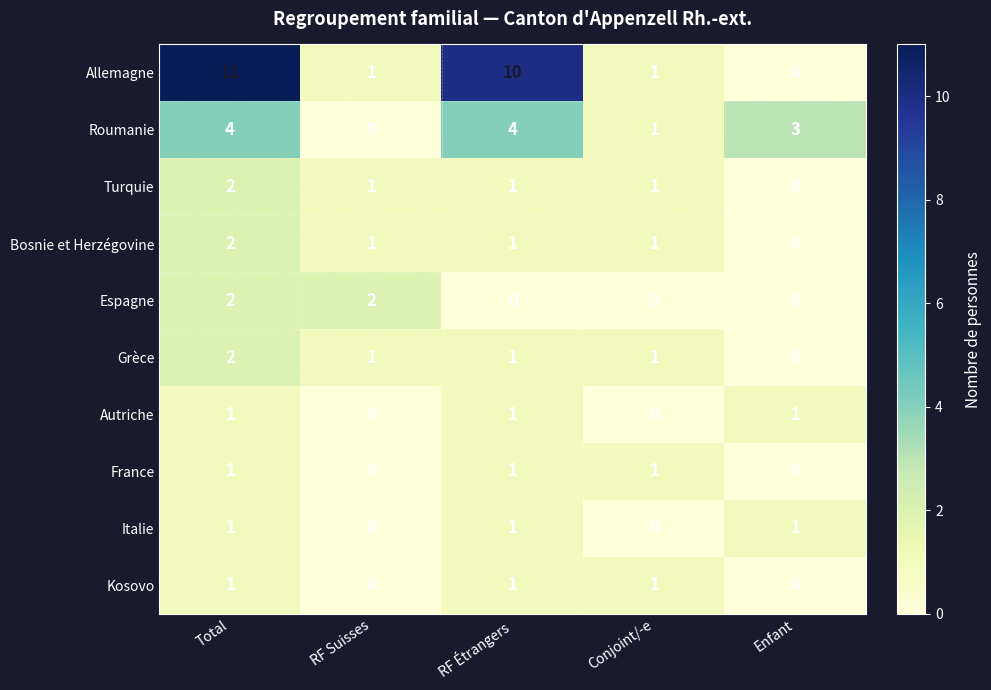

How many Bosnie et Herzégovine values are between 1 and 2?

4